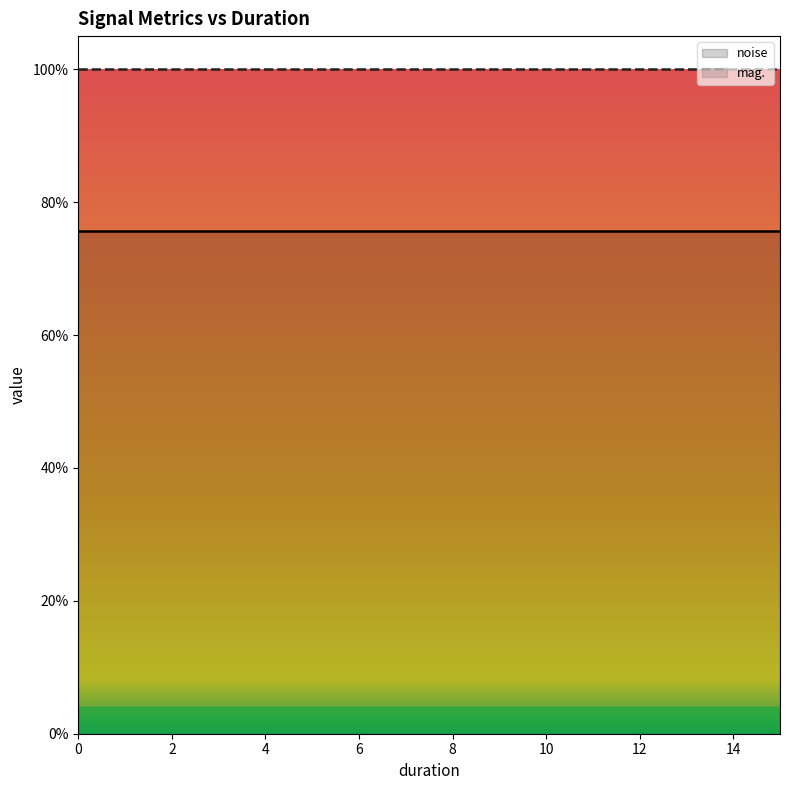

Which series changed the most between 16 and 11?

noise